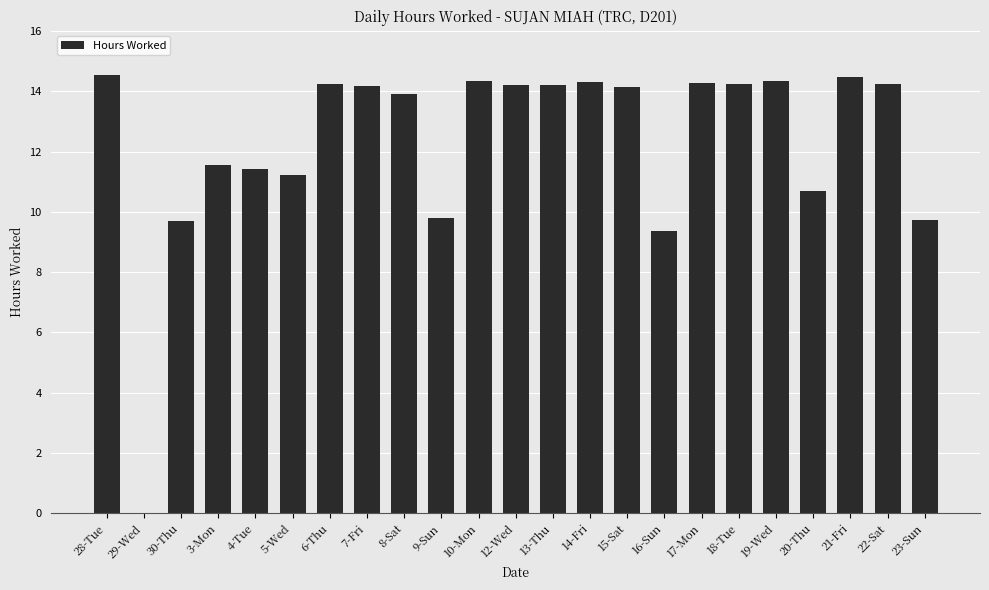

Which has a higher value, 7-Fri or 28-Tue?

28-Tue